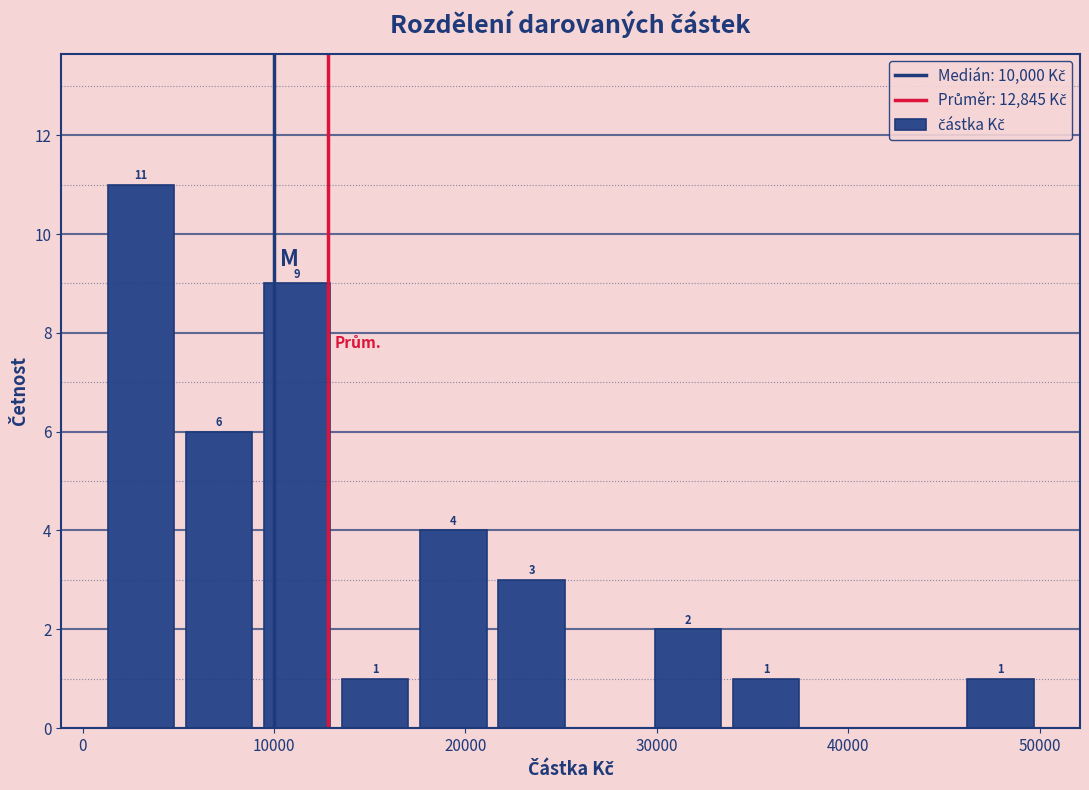

Which range on the x-axis has the tallest bar?

1000 to 5000